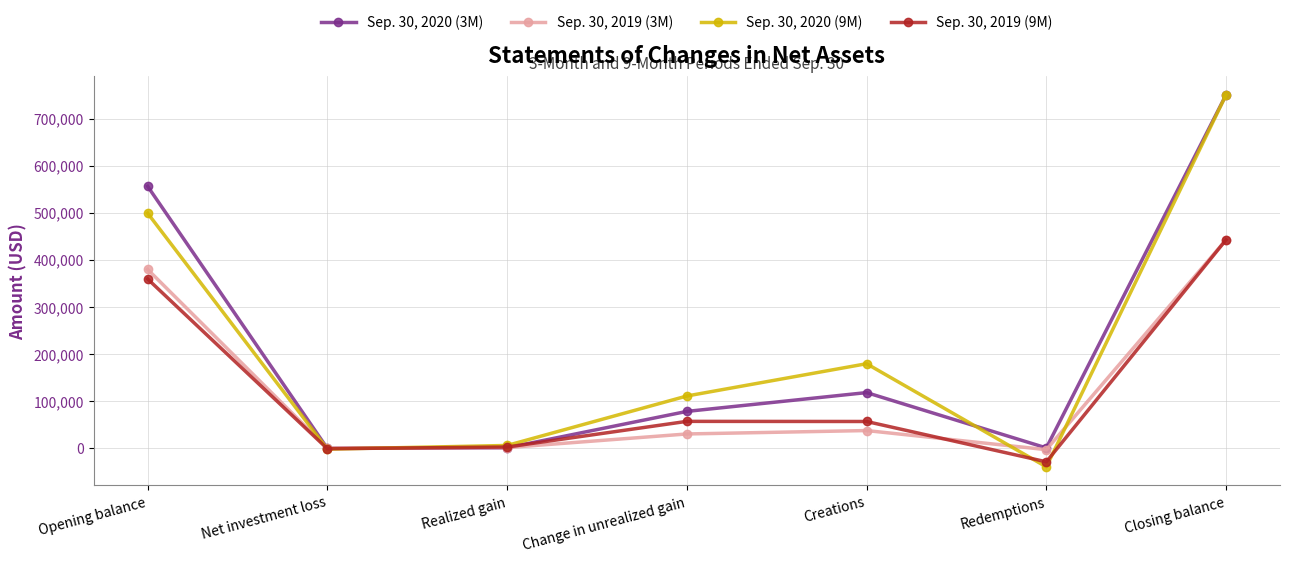

What is the spread (max minus min) of values at Change in unrealized gain?

80707